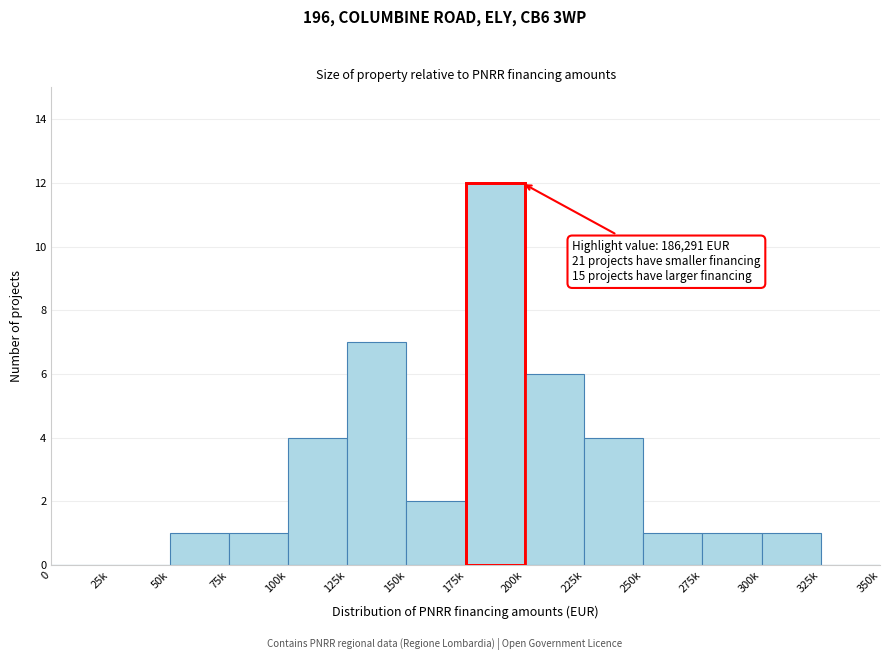

Reading left to right, transcribe all the data shown in this chart.

0=0	25k=0	50k=1	75k=1	100k=4	125k=7	150k=2	175k=12	200k=6	225k=4	250k=1	275k=1	300k=1	325k=0